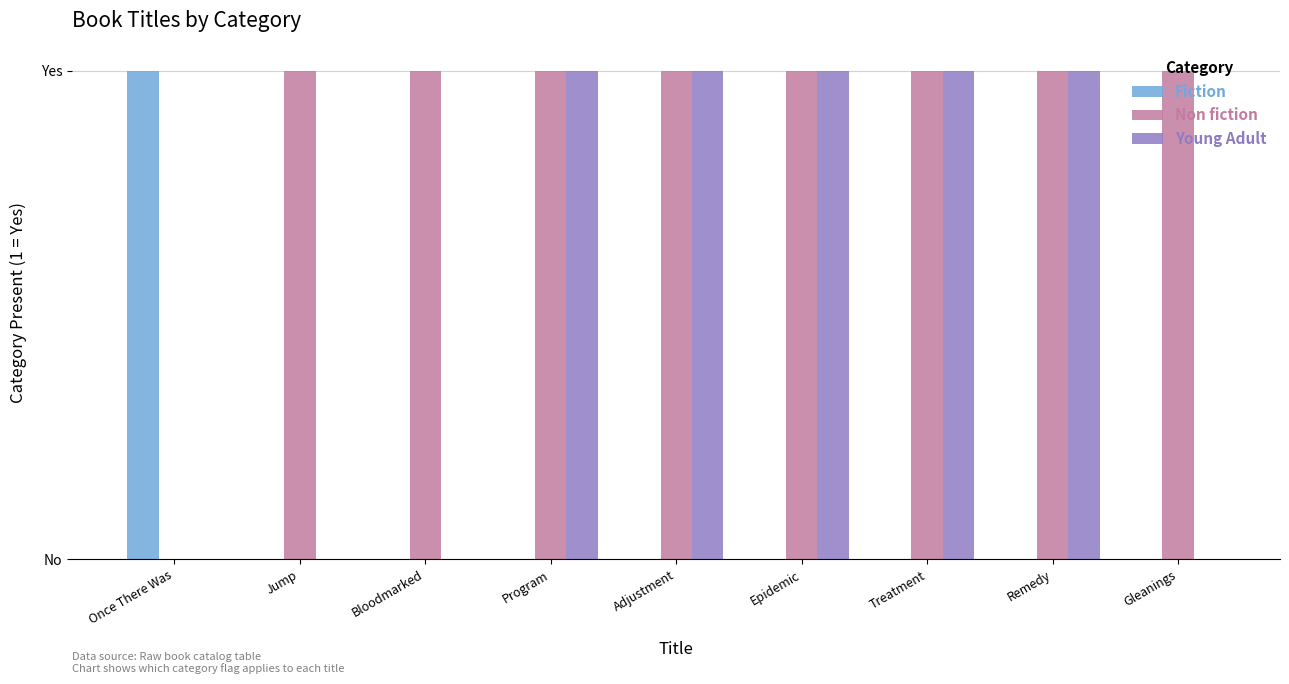

What is the label of the 8th bar from the left?

Remedy